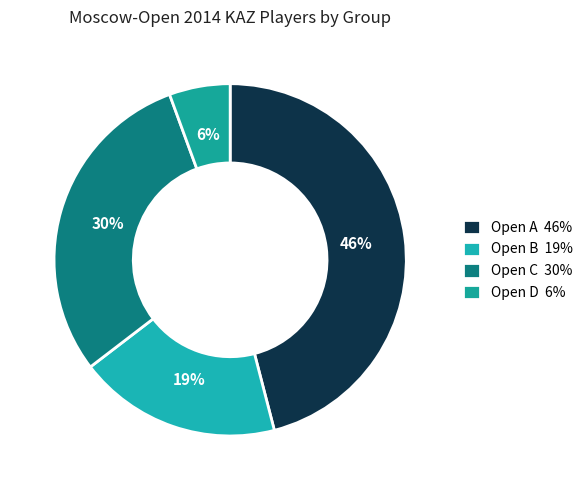

How many slices are in this pie chart?

4